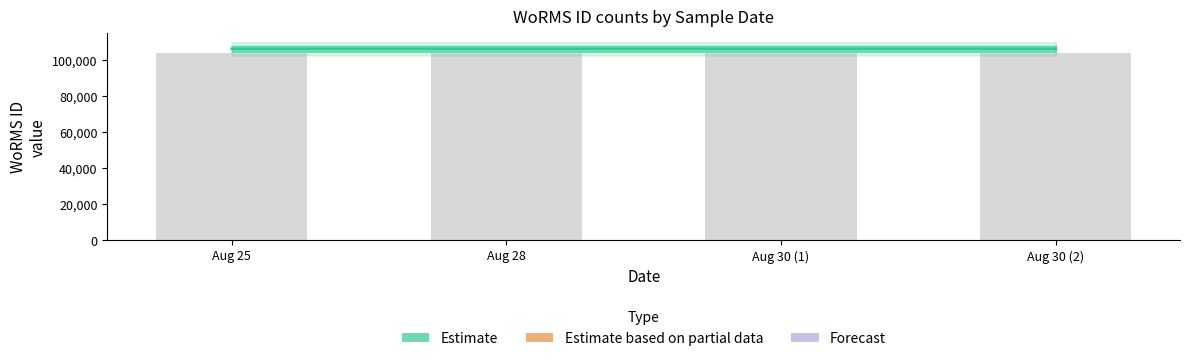

What is the label of the 1st bar from the left?

Aug 25